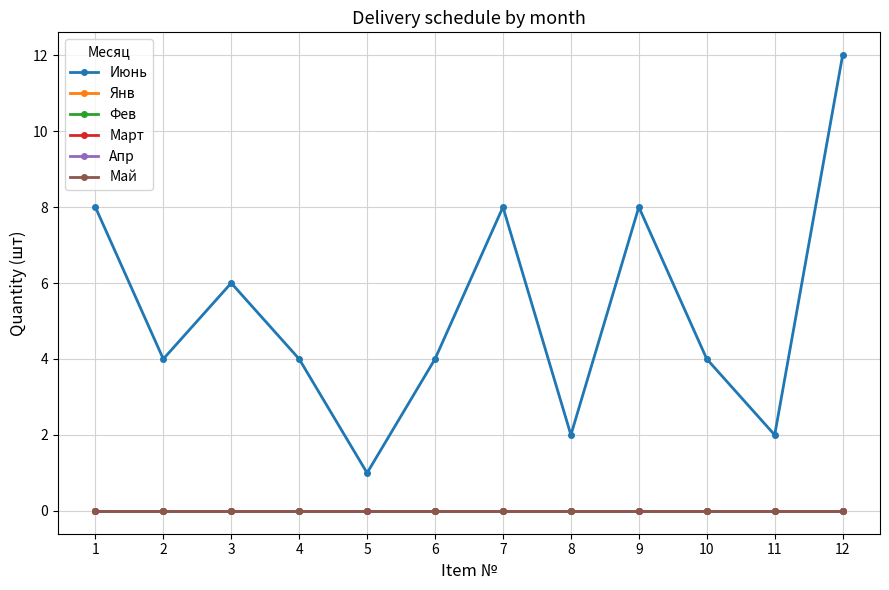

At how many categories does at least one series exceed 6?

4